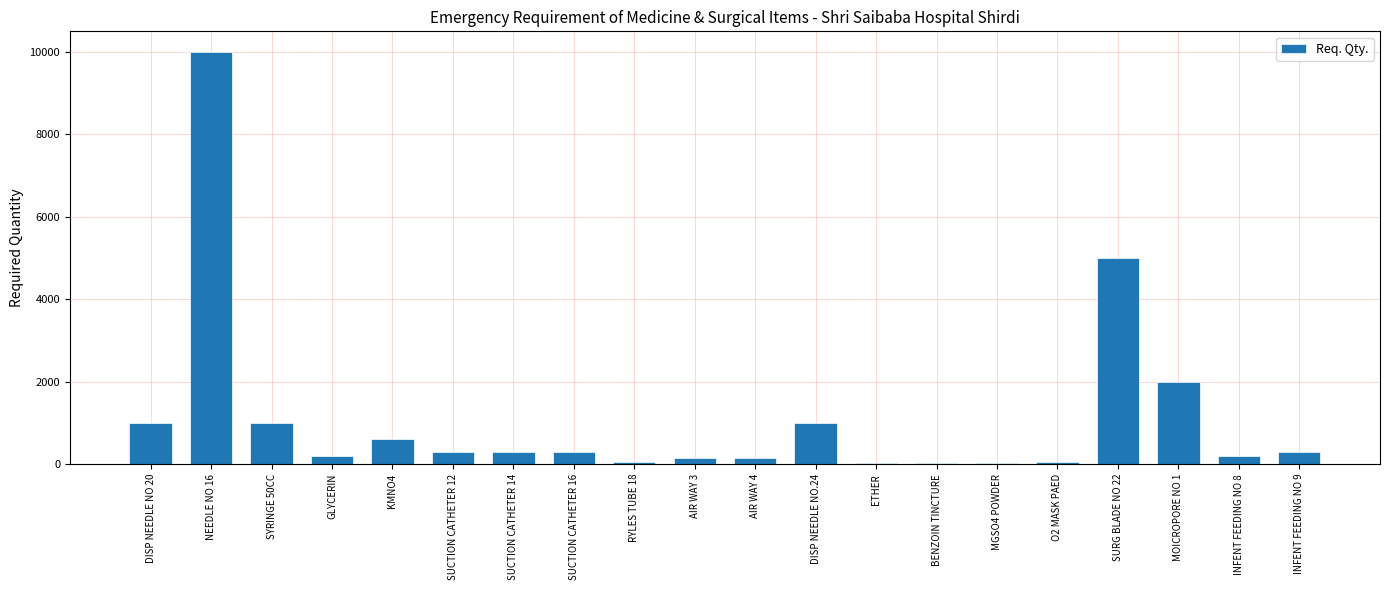

What is the maximum value shown in the chart?

10000